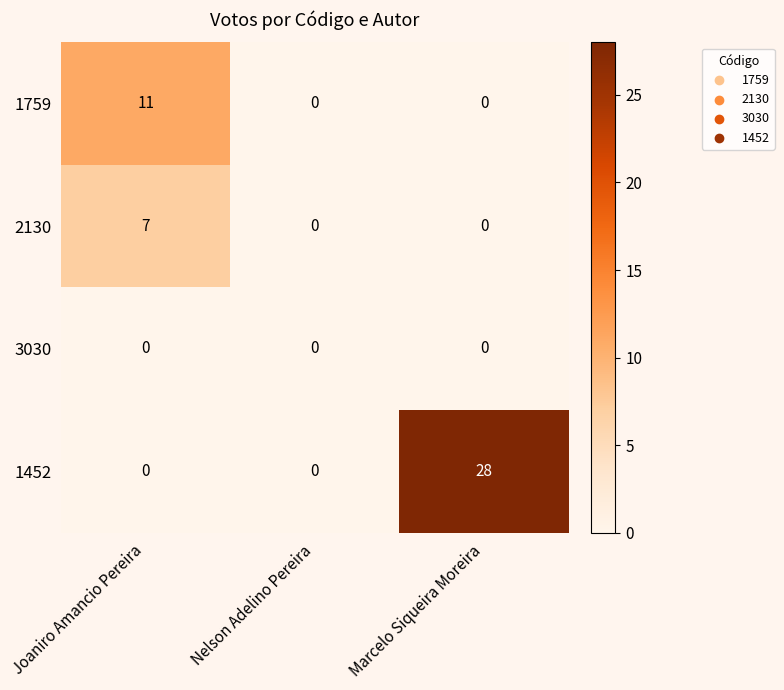

Between Joaniro Amancio Pereira and Marcelo Siqueira Moreira, which series saw the biggest shift?

1452